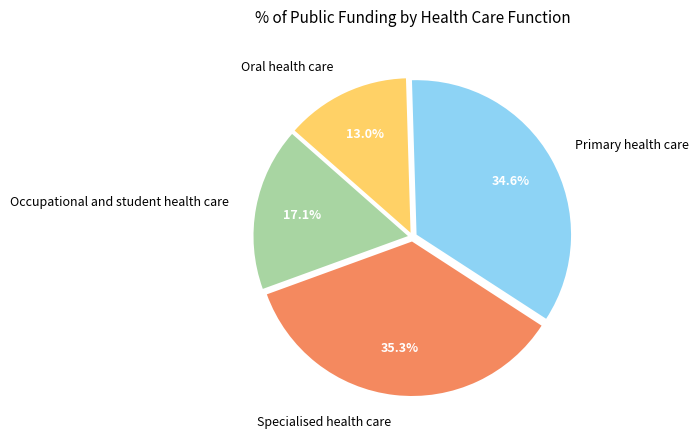

To the nearest percent, what is the difference between the largest and smallest slice percentages?

22%